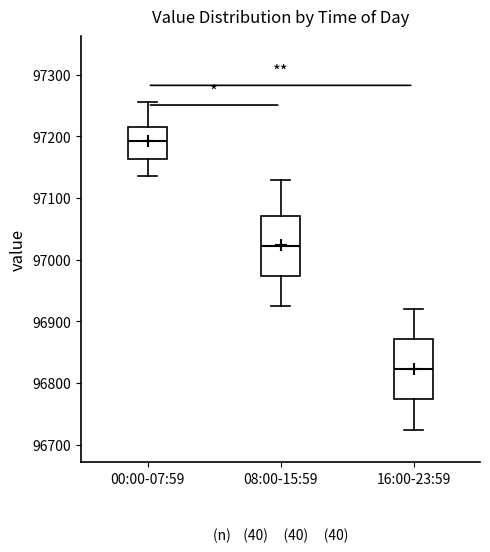

Where is the lower edge of the box for 16:00-23:59 on the y-axis? The values are not printed on the chart, so give them approximately, as read against the axis.

96770